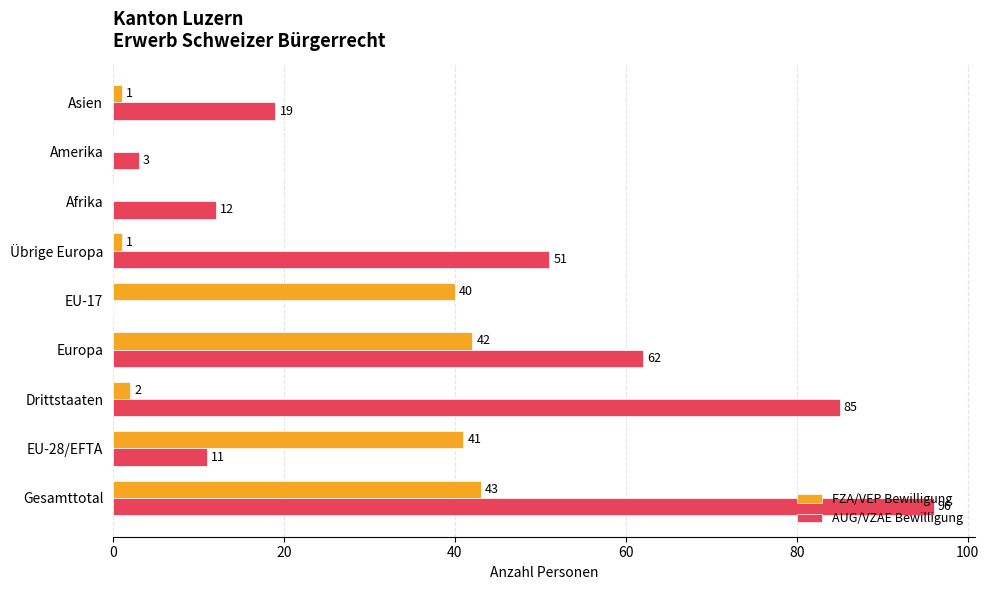

What is the maximum value for AUG/VZAE Bewilligung?

96